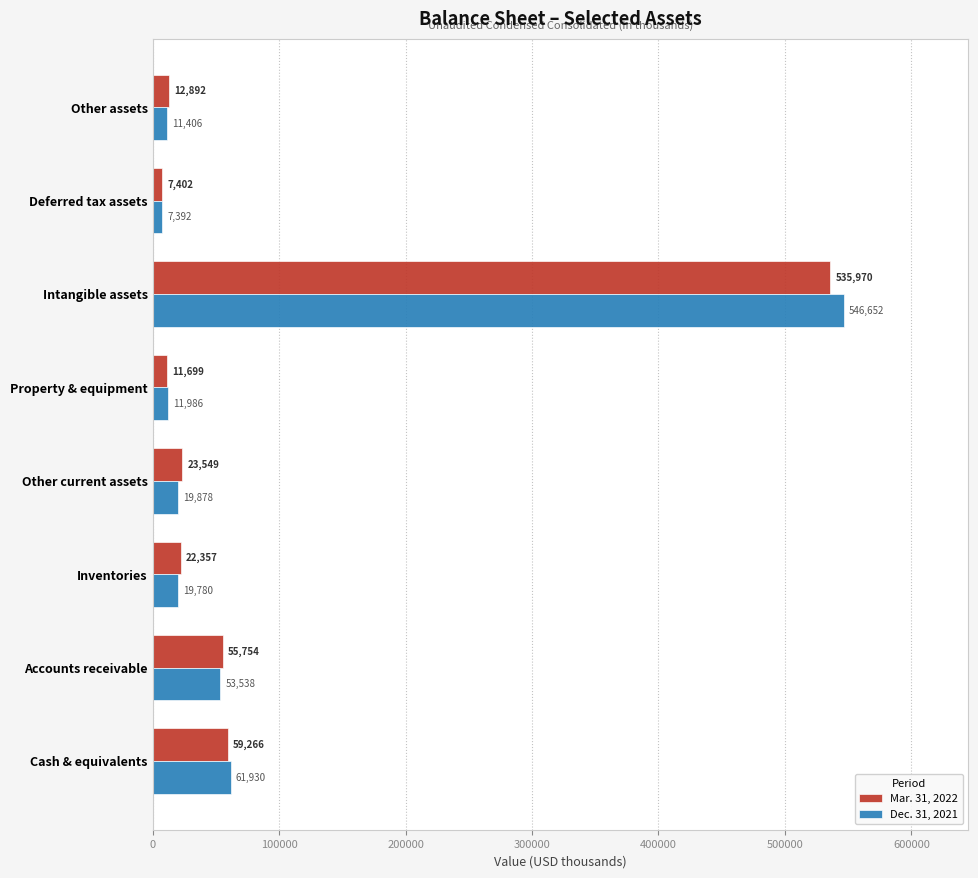

Which series has the widest spread of values?

Dec. 31, 2021